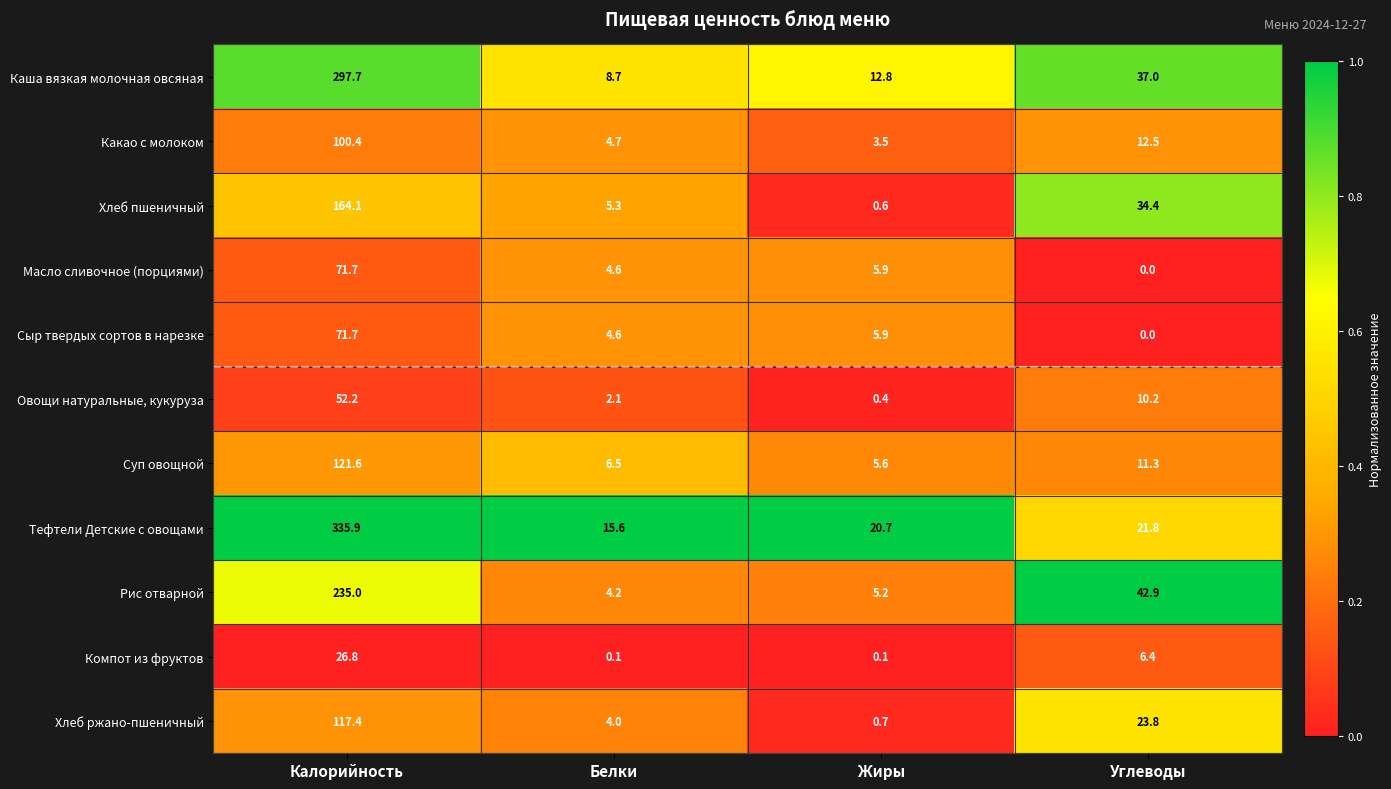

Which series has the largest range (max minus min)?

Тефтели Детские с овощами